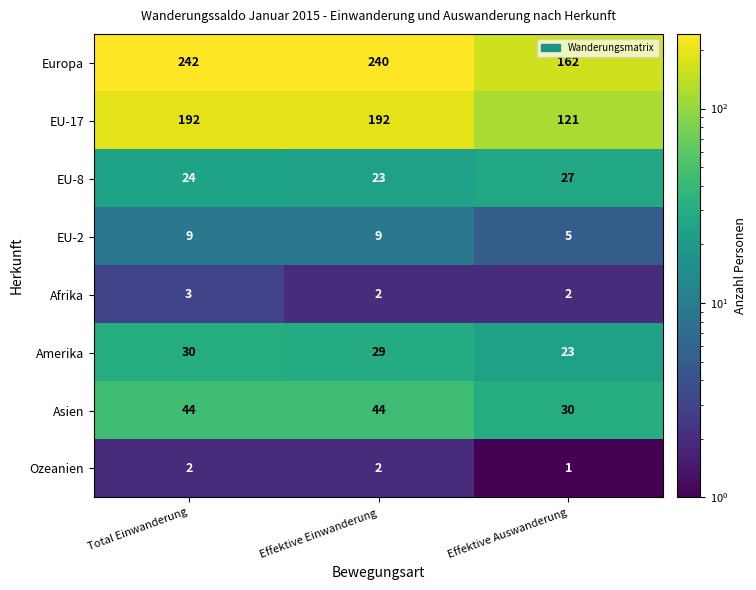

Which category has the lowest value across all series?

Effektive Auswanderung